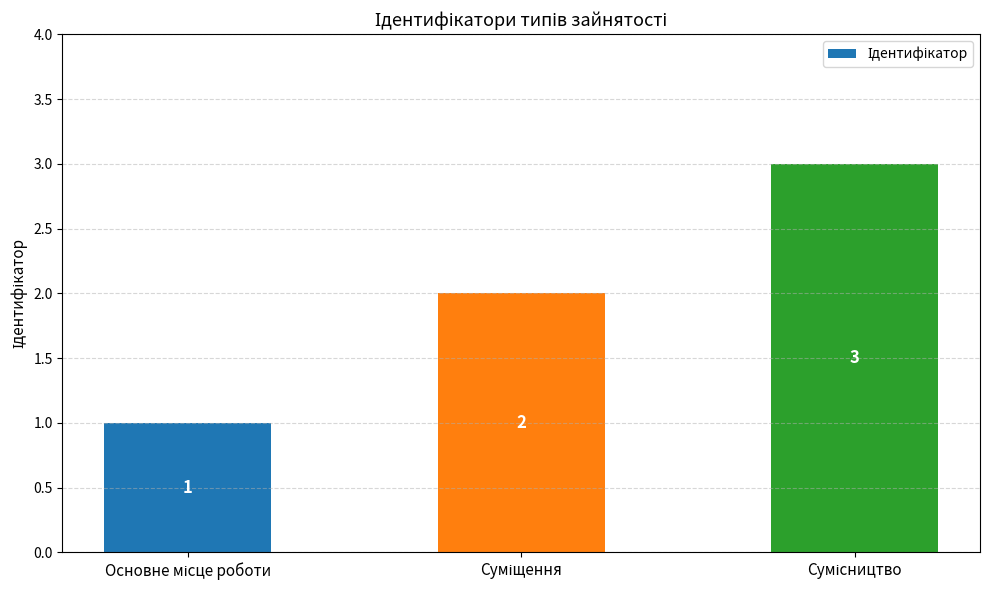

What is the value of the 3rd bar from the left?

3